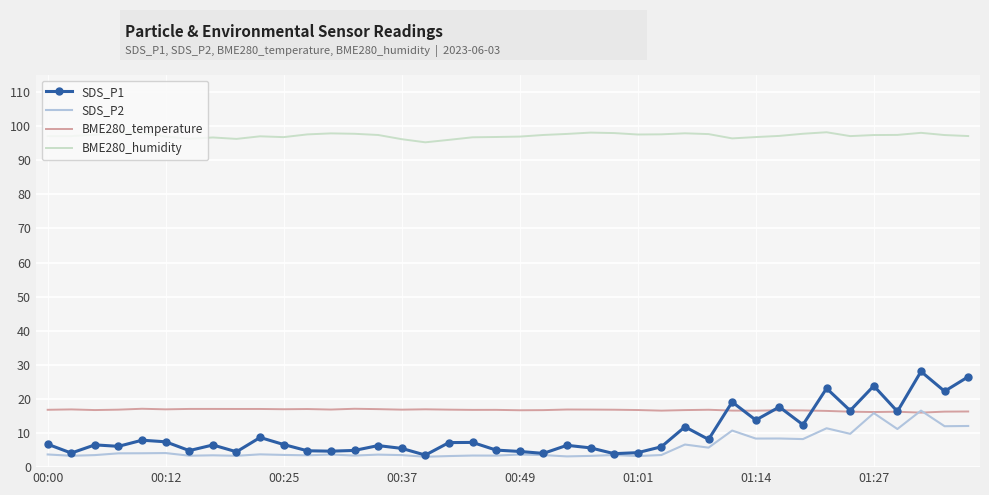

True or false: BME280_temperature has more than 2 points higher than both neighbors.

True